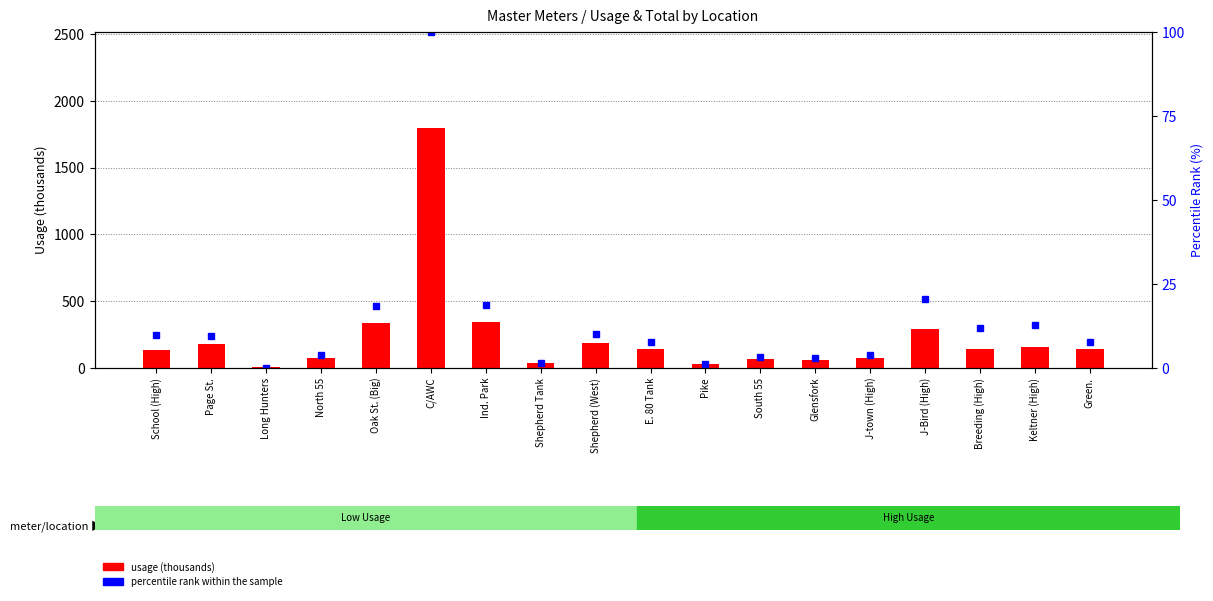

Rank the categories by usage (thousands) value from lowest to highest.

Long Hunters, Pike, Shepherd Tank, Glensfork, South 55, J-town (High), North 55, School (High), E. 80 Tank, Green., Breeding (High), Keltner (High), Page St., Shepherd (West), J-Bird (High), Oak St. (Big), Ind. Park, C/AWC